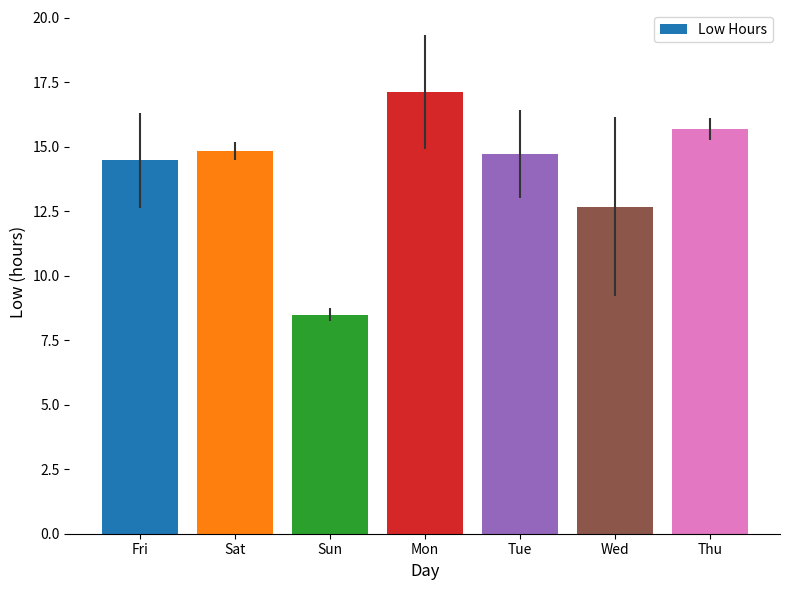

What is the sum of the values at Sat and Thu?

30.5